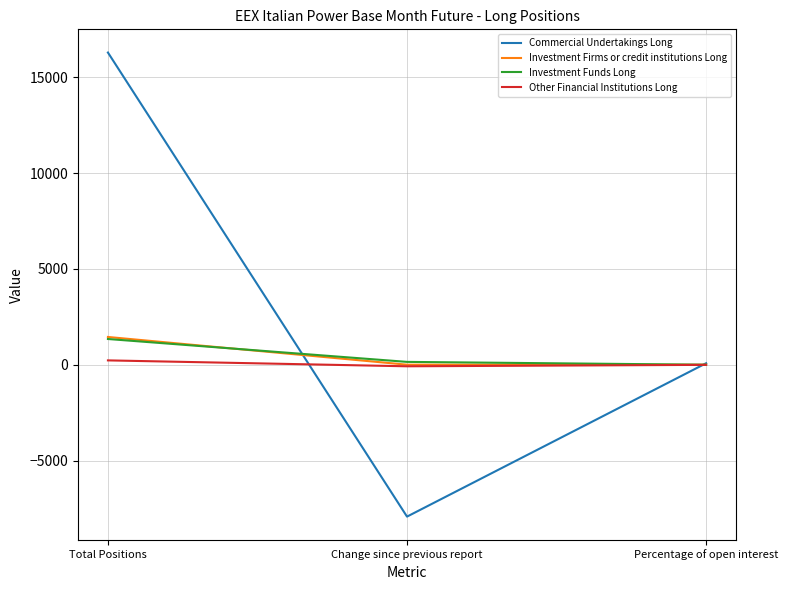

Which series changed the most between Total Positions and Change since previous report?

Commercial Undertakings Long